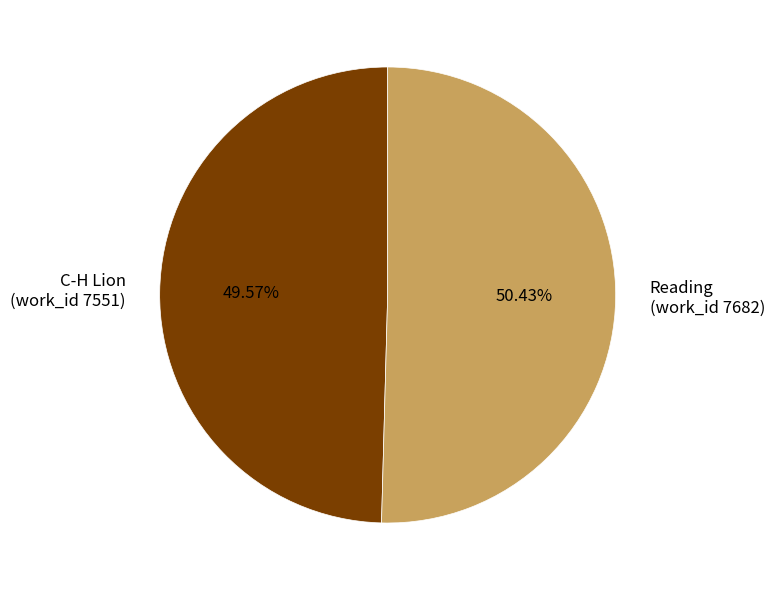

To the nearest percent, what is the difference between the largest and smallest slice percentages?

1%